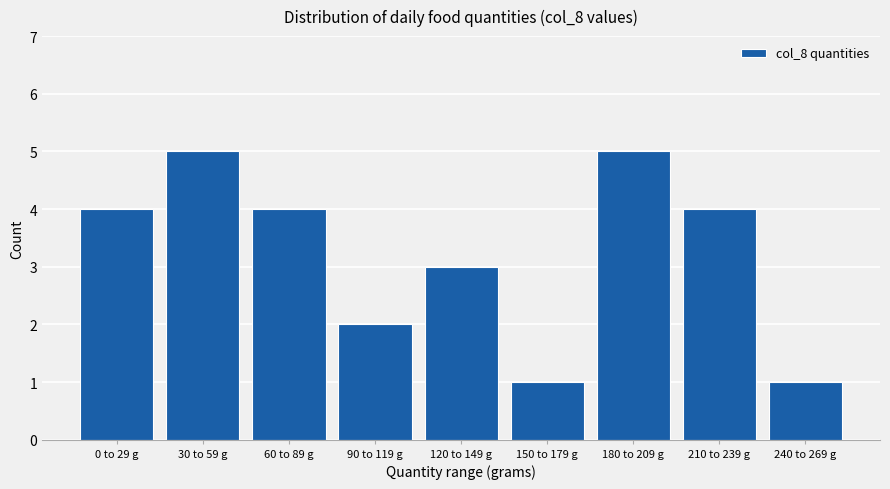

Reading left to right, what are all the values shown in this chart?

0 to 29 g=4	30 to 59 g=5	60 to 89 g=4	90 to 119 g=2	120 to 149 g=3	150 to 179 g=1	180 to 209 g=5	210 to 239 g=4	240 to 269 g=1